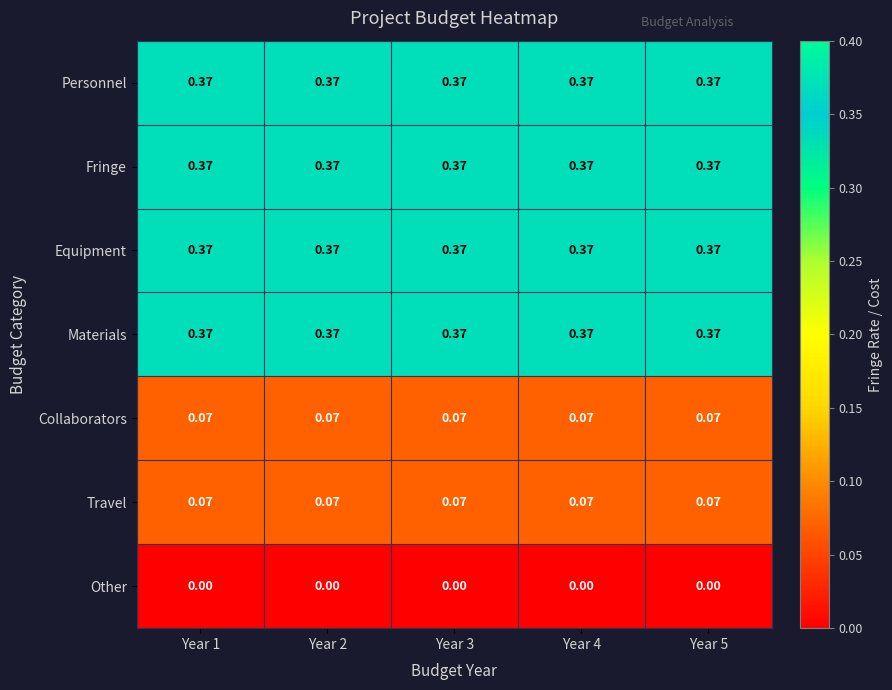

Is the value of Travel at Year 3 greater than the value of Equipment at Year 5?

No